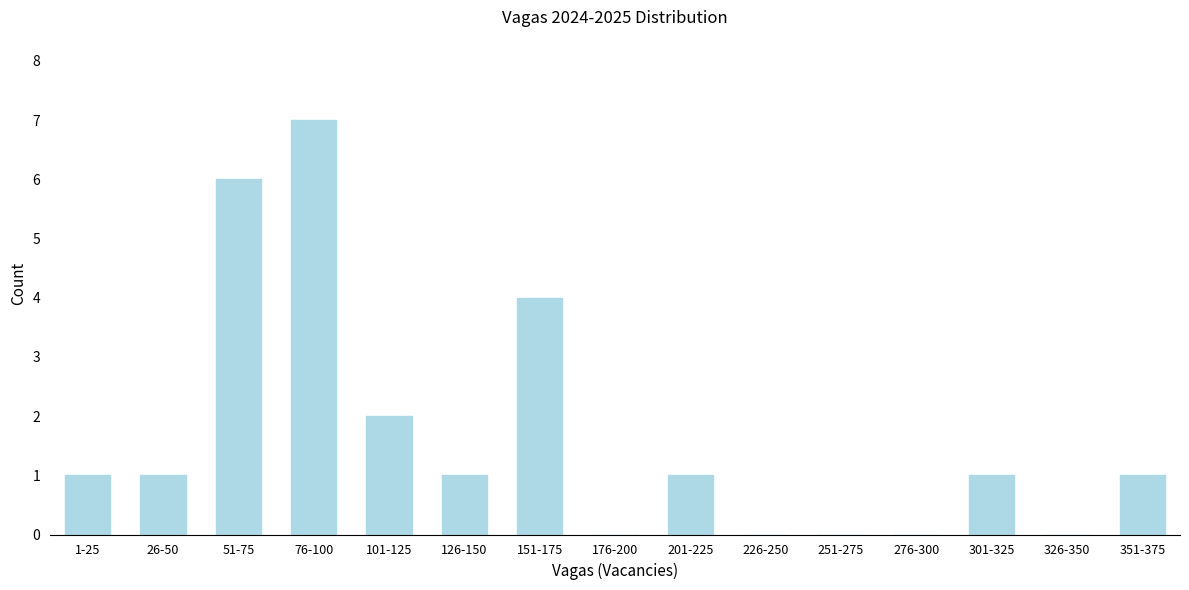

Reading left to right, extract all data points from this chart.

1-25=1	26-50=1	51-75=6	76-100=7	101-125=2	126-150=1	151-175=4	176-200=0	201-225=1	226-250=0	251-275=0	276-300=0	301-325=1	326-350=0	351-375=1